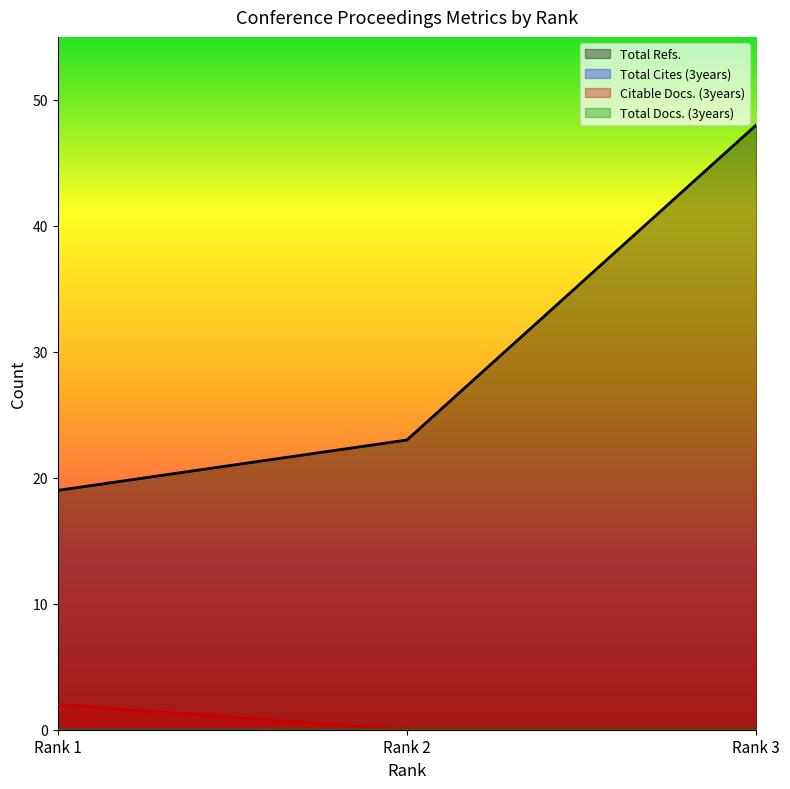

Reading right to left, transcribe all the data shown in this chart.

Total Refs.: 48	23	19
Citable Docs. (3years): 0	0	2